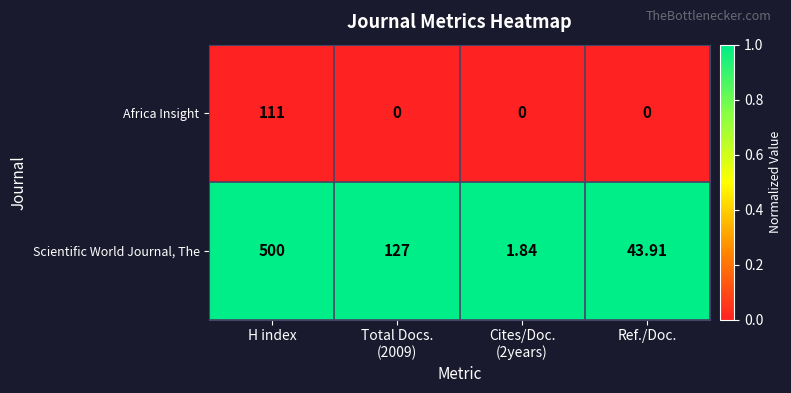

At which category is the sum across all series the highest?

H index